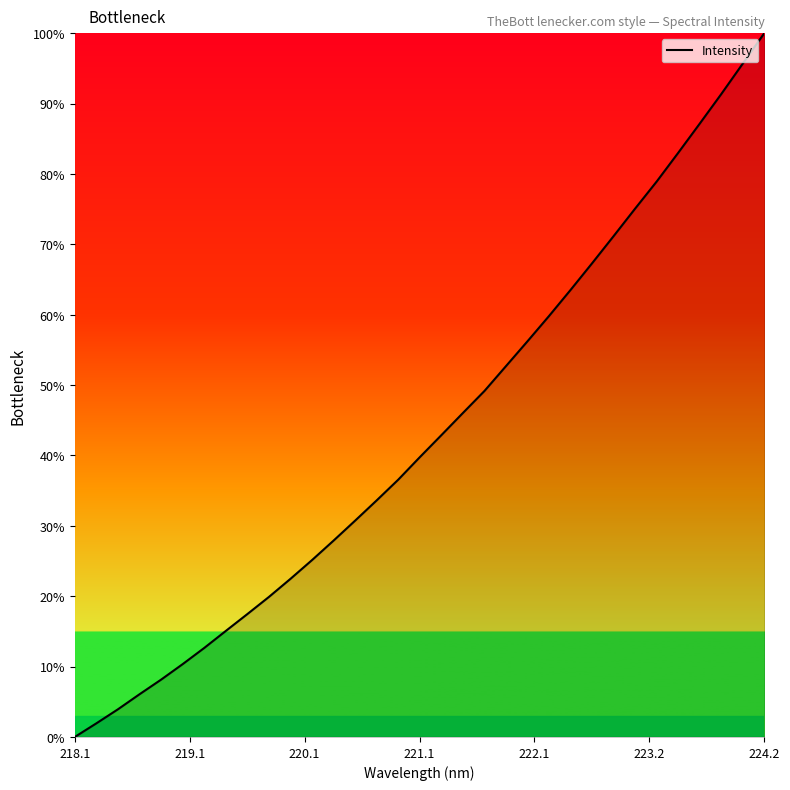

Reading right to left, transcribe all the data shown in this chart.

100.0	95.7	91.3	87.2	83.0	78.9	75.1	71.2	67.3	63.5	59.8	56.2	52.7	49.2	46.0	42.9	39.8	36.6	33.6	30.7	27.9	25.1	22.5	19.9	17.5	15.1	12.6	10.3	8.1	6.1	3.9	1.9	0.0